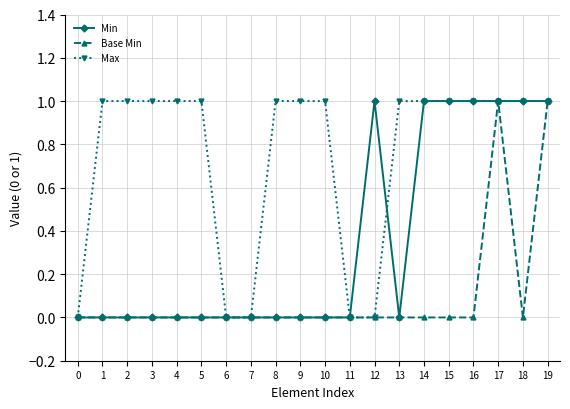

Does the chart have visible grid lines?

Yes